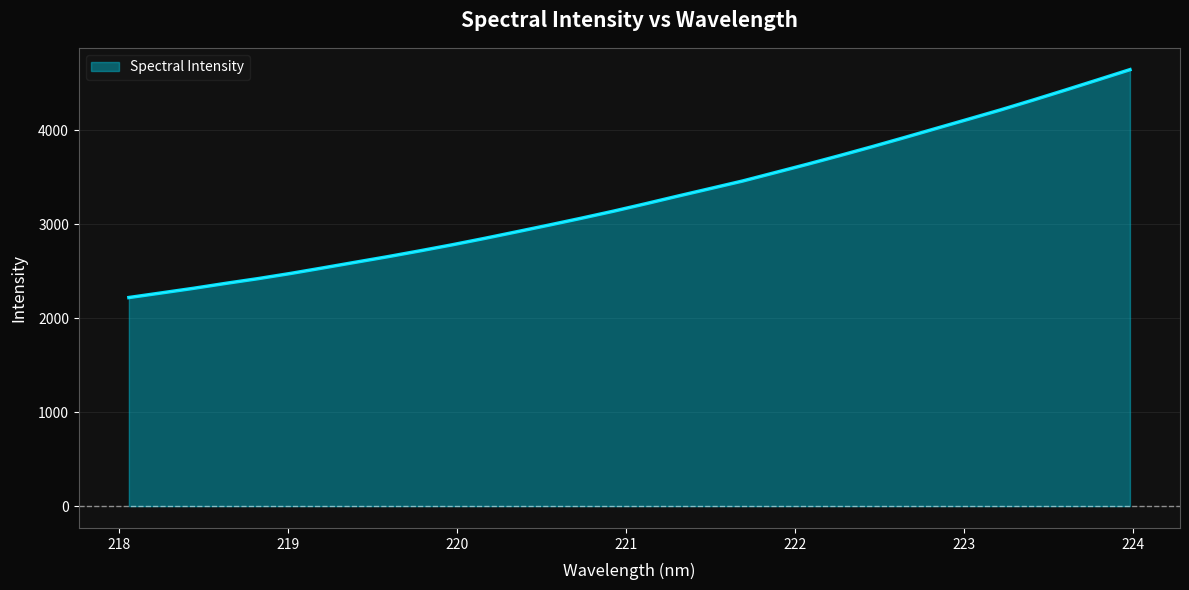

What is the minimum value shown in the chart?

2218.7